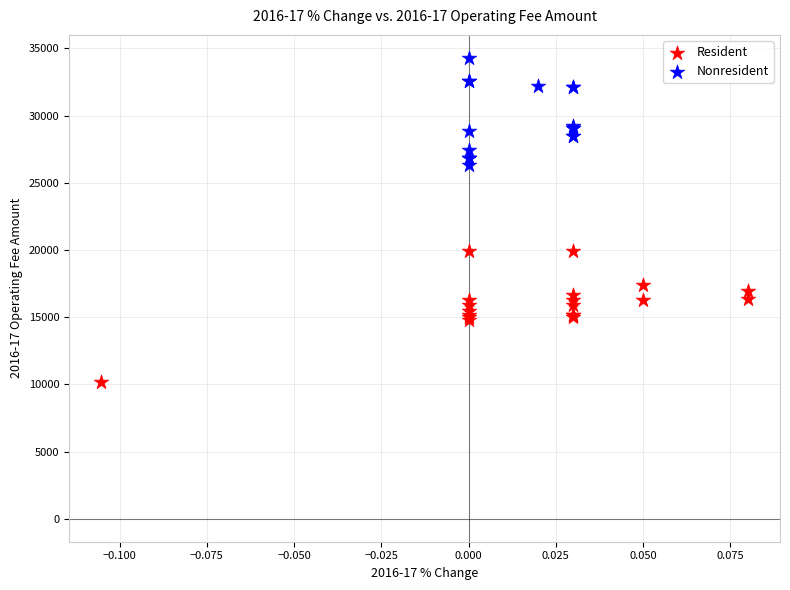

Which series reaches the minimum Y coordinate?

Resident